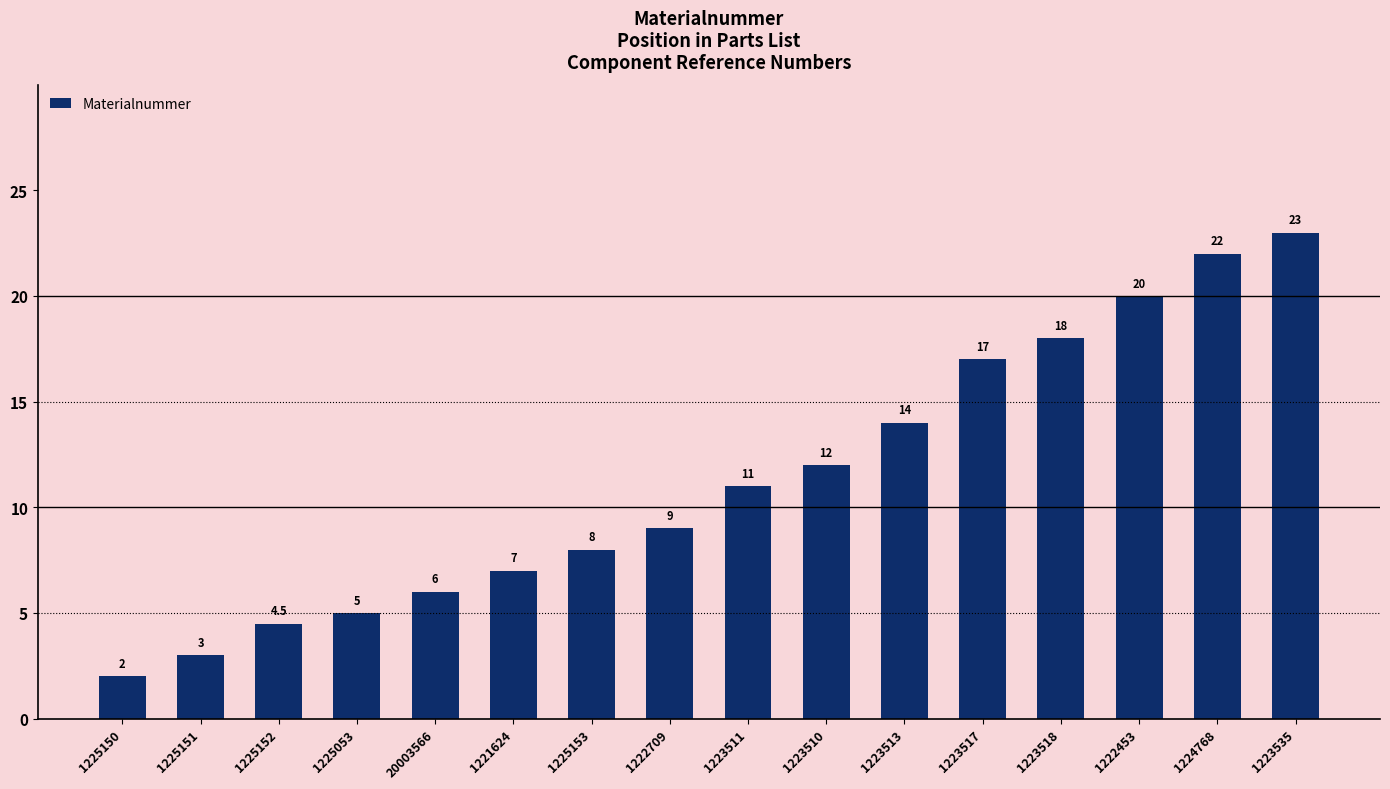

Does the chart contain stacked bars?

No